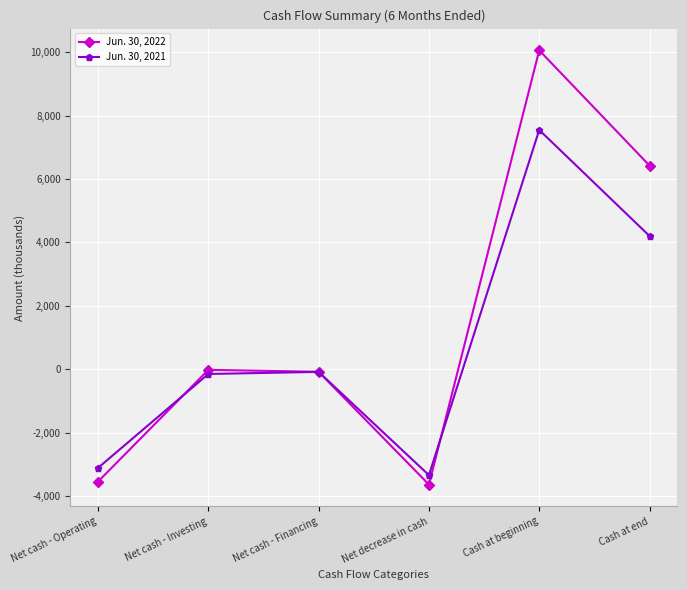

Which series has the largest total across all categories?

Jun. 30, 2022